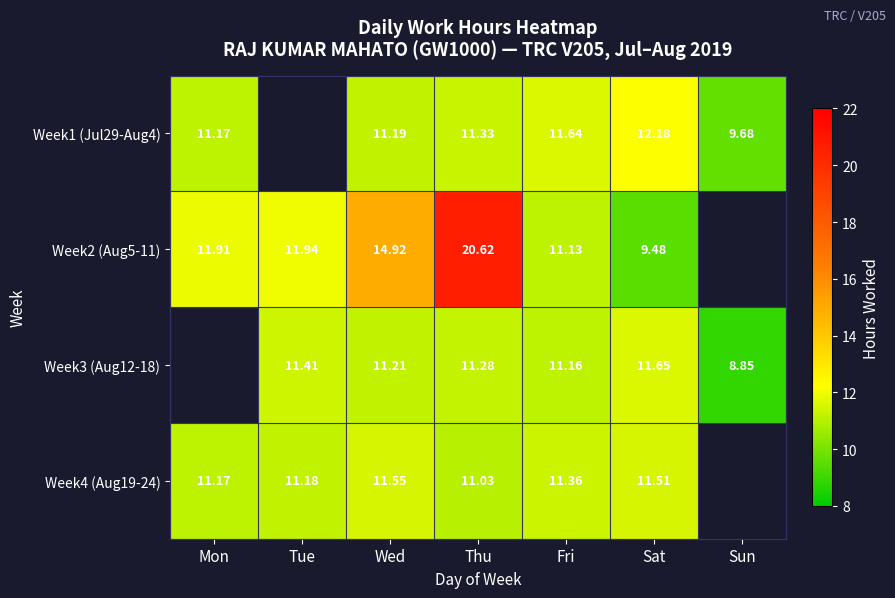

Is the value of Week1 (Jul29-Aug4) at Wed greater than the value of Week4 (Aug19-24) at Fri?

No